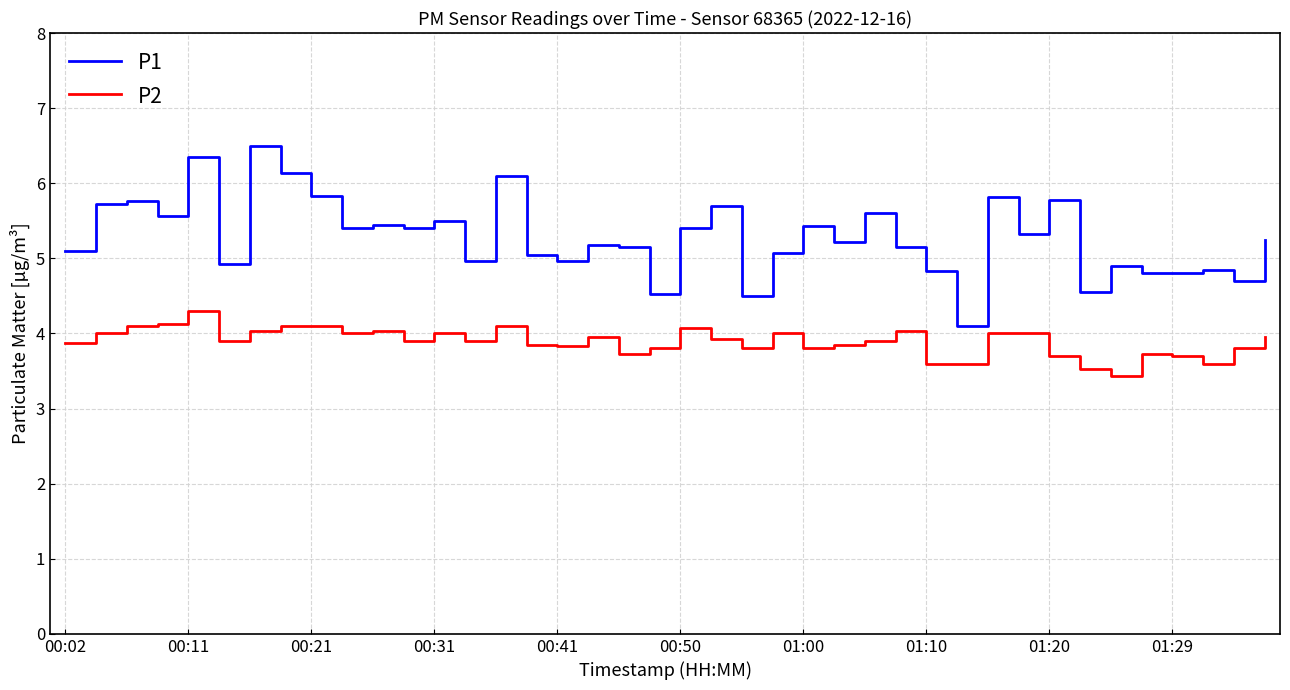

Which series has the largest total across all categories?

P1